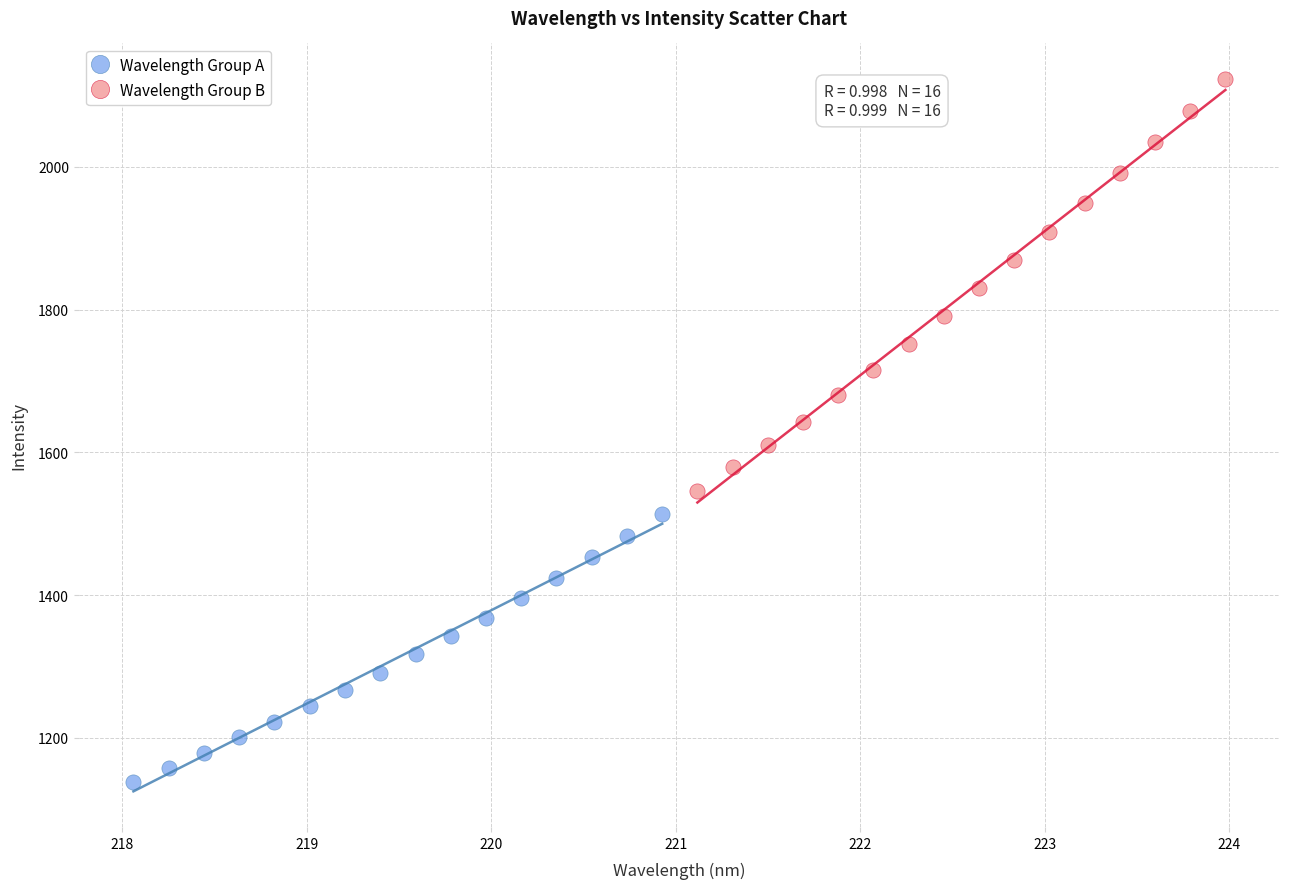

Which series contains the highest Y value?

Wavelength Group B